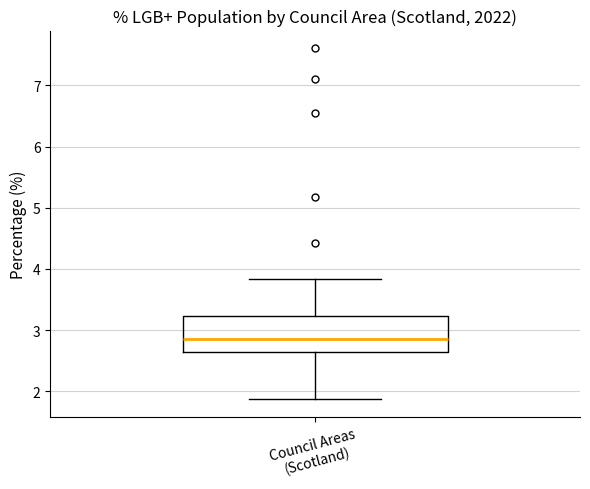

Transcribe this box plot: give where the median line is, the range the box spans, and where the two whiskers end, as read against the y-axis. The values are not printed on the chart, so give them approximately, as read against the axis.

median 2.9, box 2.6 to 3.2, whiskers 1.9 to 3.8